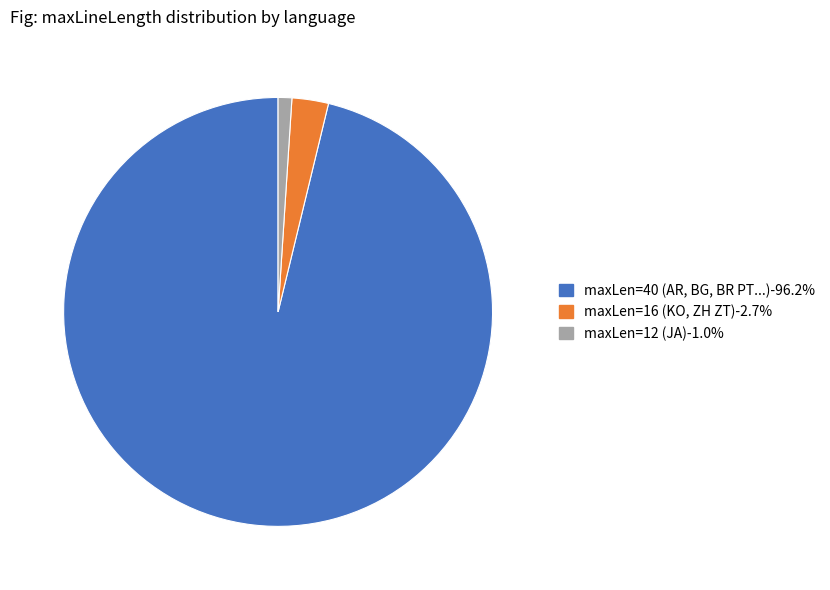

Is there a majority slice in this chart?

Yes